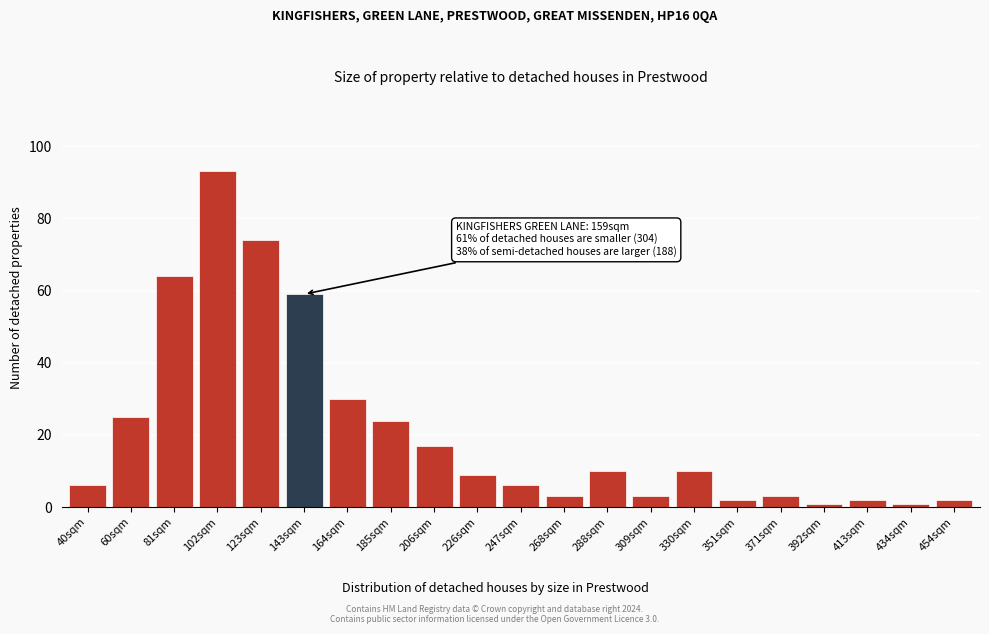

Reading left to right, list all the values displayed in this chart.

40sqm=6	60sqm=25	81sqm=64	102sqm=93	123sqm=74	143sqm=59	164sqm=30	185sqm=24	206sqm=17	226sqm=9	247sqm=6	268sqm=3	288sqm=10	309sqm=3	330sqm=10	351sqm=2	371sqm=3	392sqm=1	413sqm=2	434sqm=1	454sqm=2